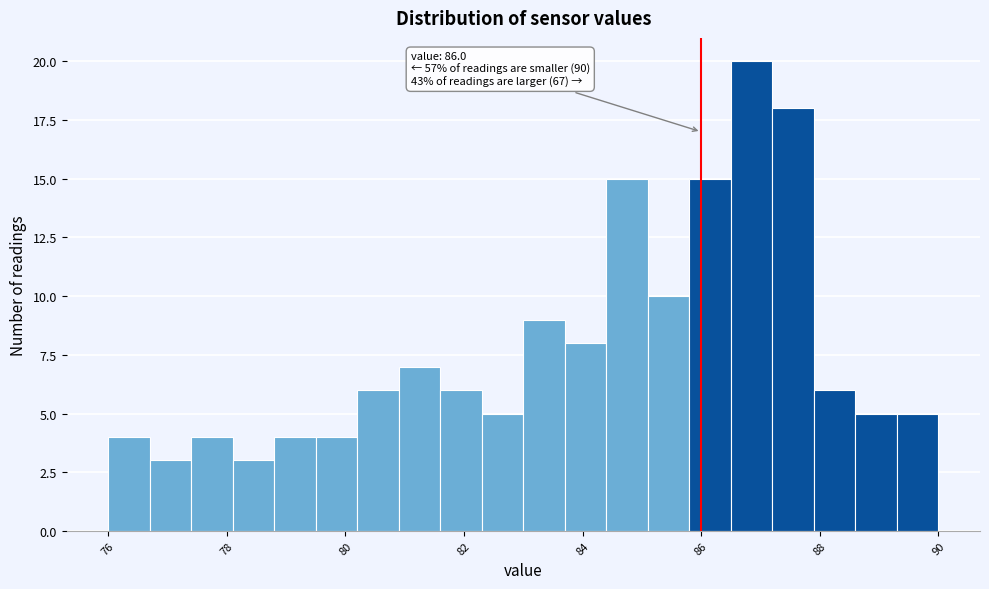

Around what value on the x-axis is the tallest bar? Give the approximate position of its centre, as read against the axis.

86.8